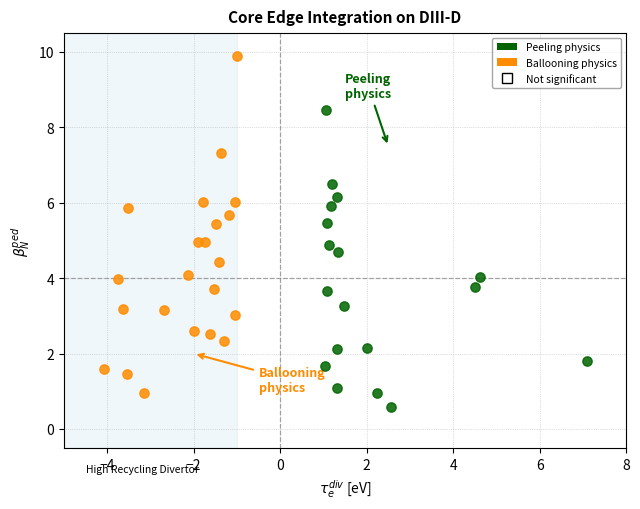

Which series reaches the maximum Y coordinate?

Ballooning physics